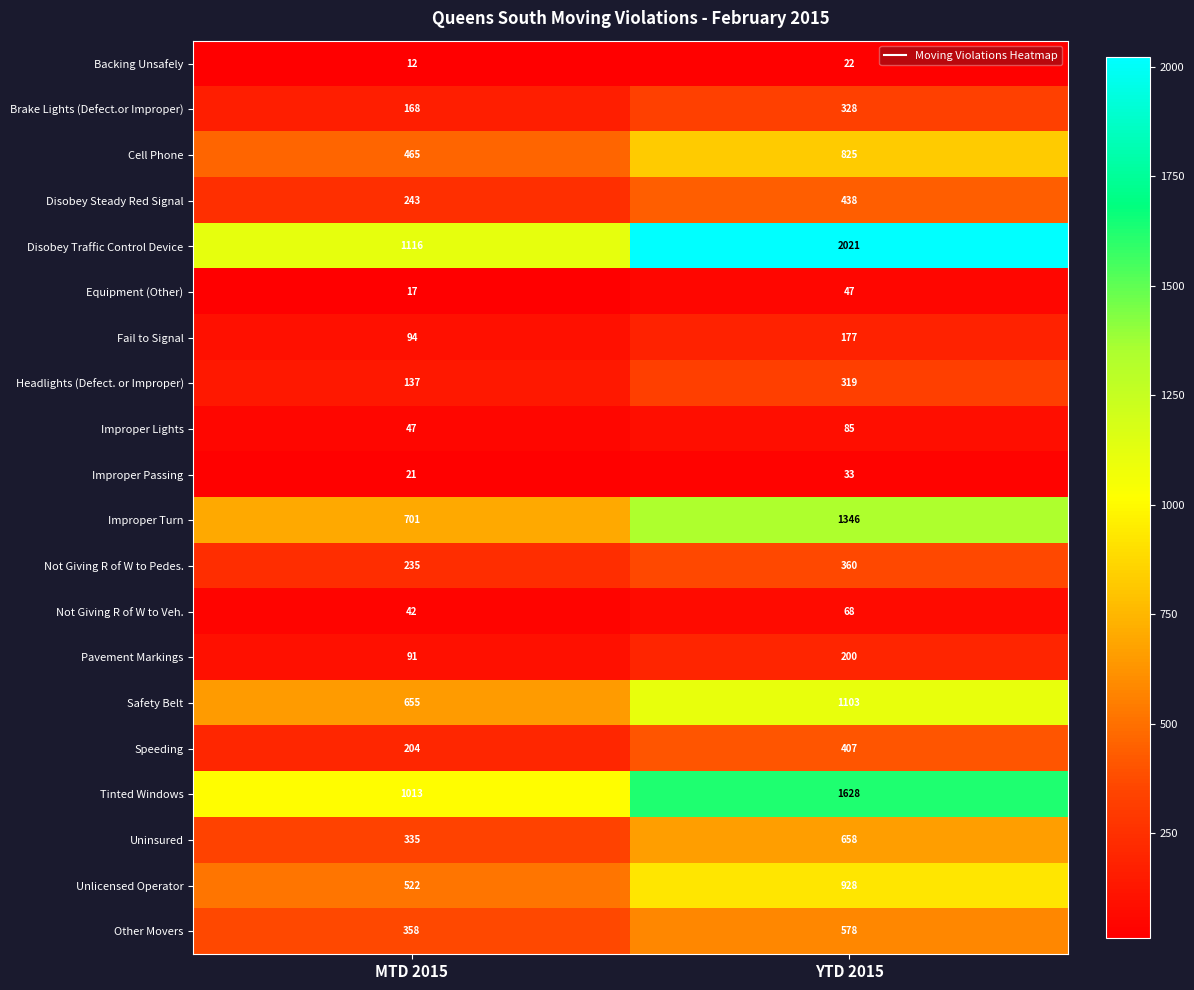

What is the sum of all Improper Passing values?

54